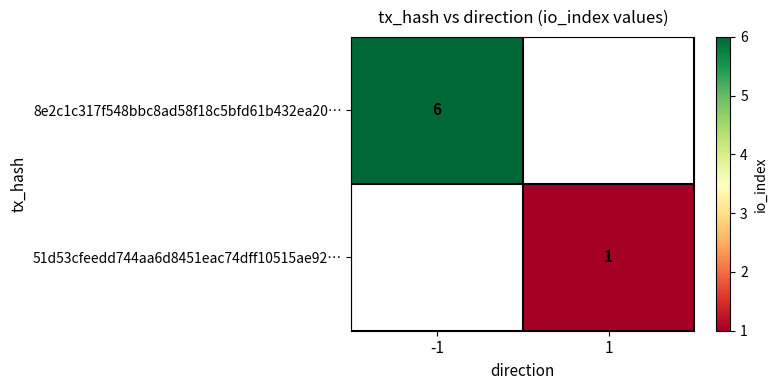

The 8e2c1c317f548bbc8ad58f18c5bfd61b432ea20… series shows 3 at -1. True or false?

False